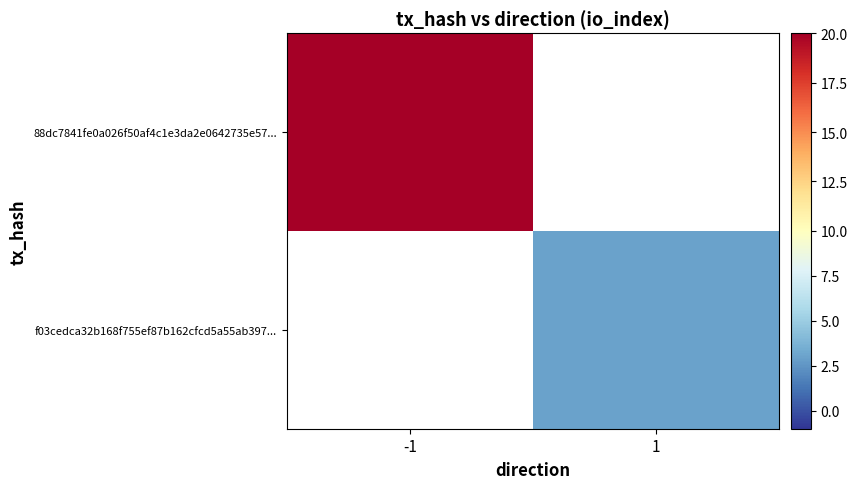

At which category does the chart reach its minimum across all series?

1